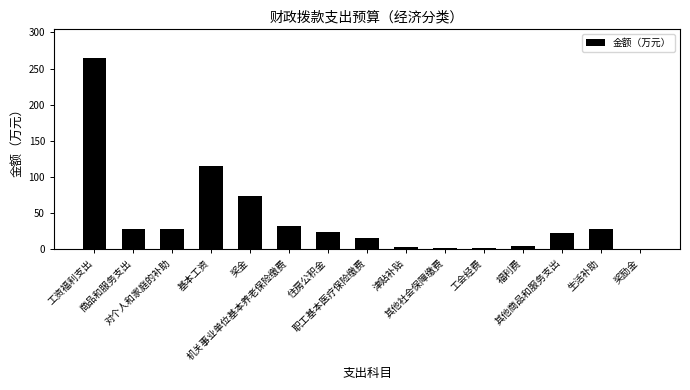

Approximately how many times larger is the value at 工资福利支出 compared to 奖金?

3.6